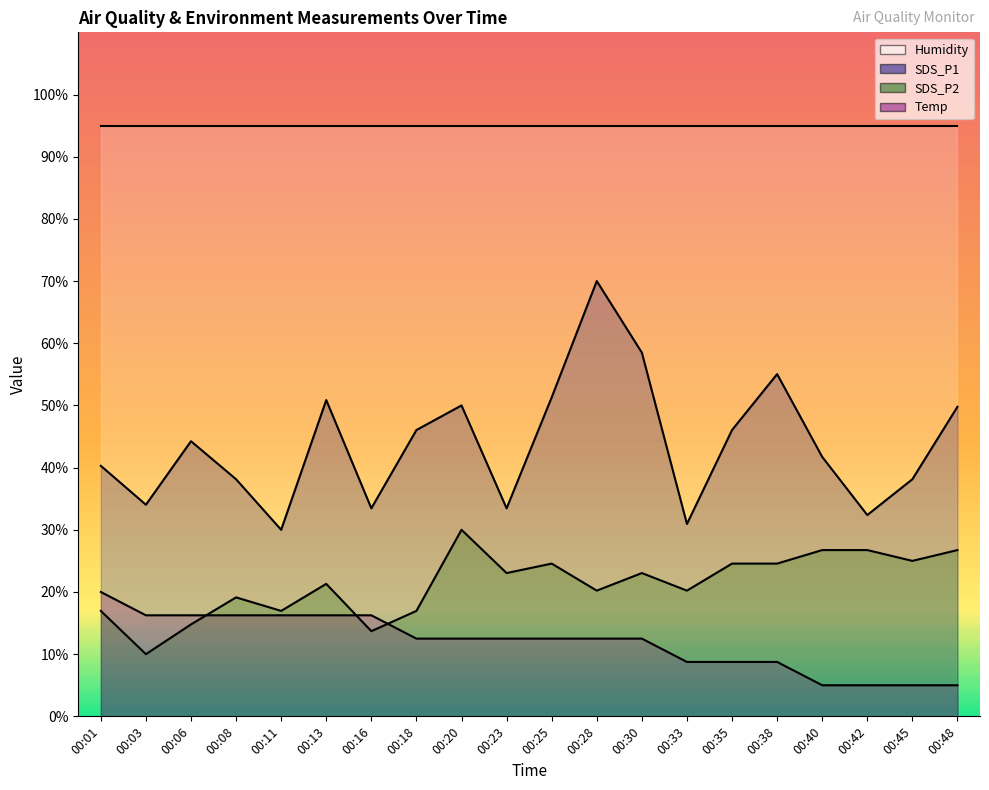

At which category is the sum across all series the highest?

00:28